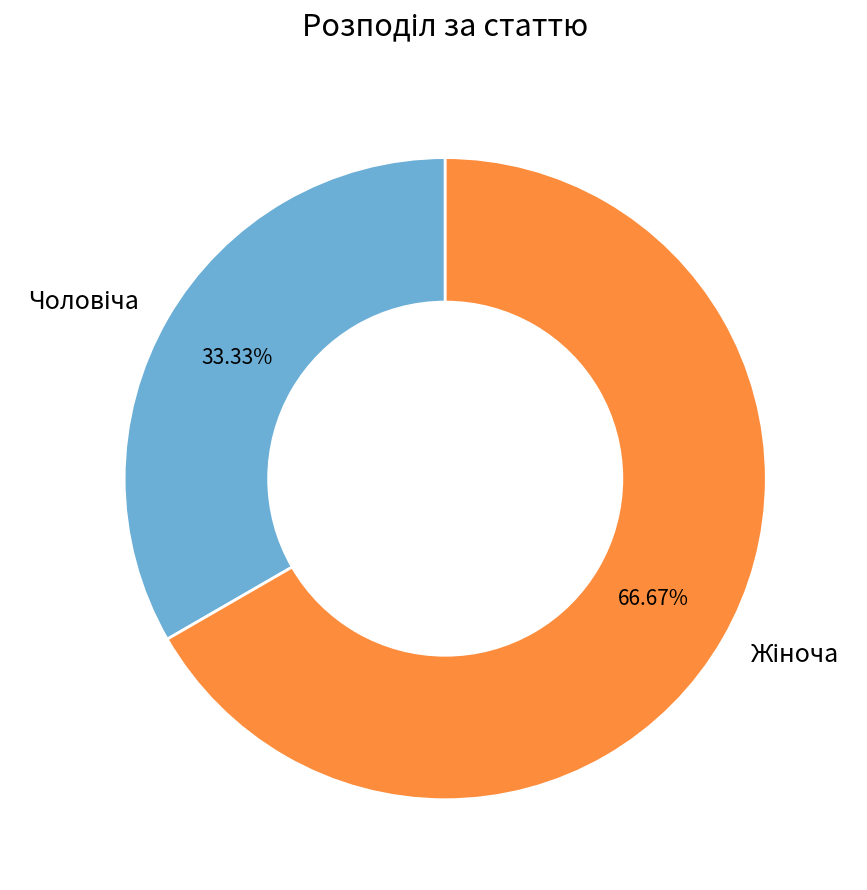

Is there a majority slice in this chart?

Yes